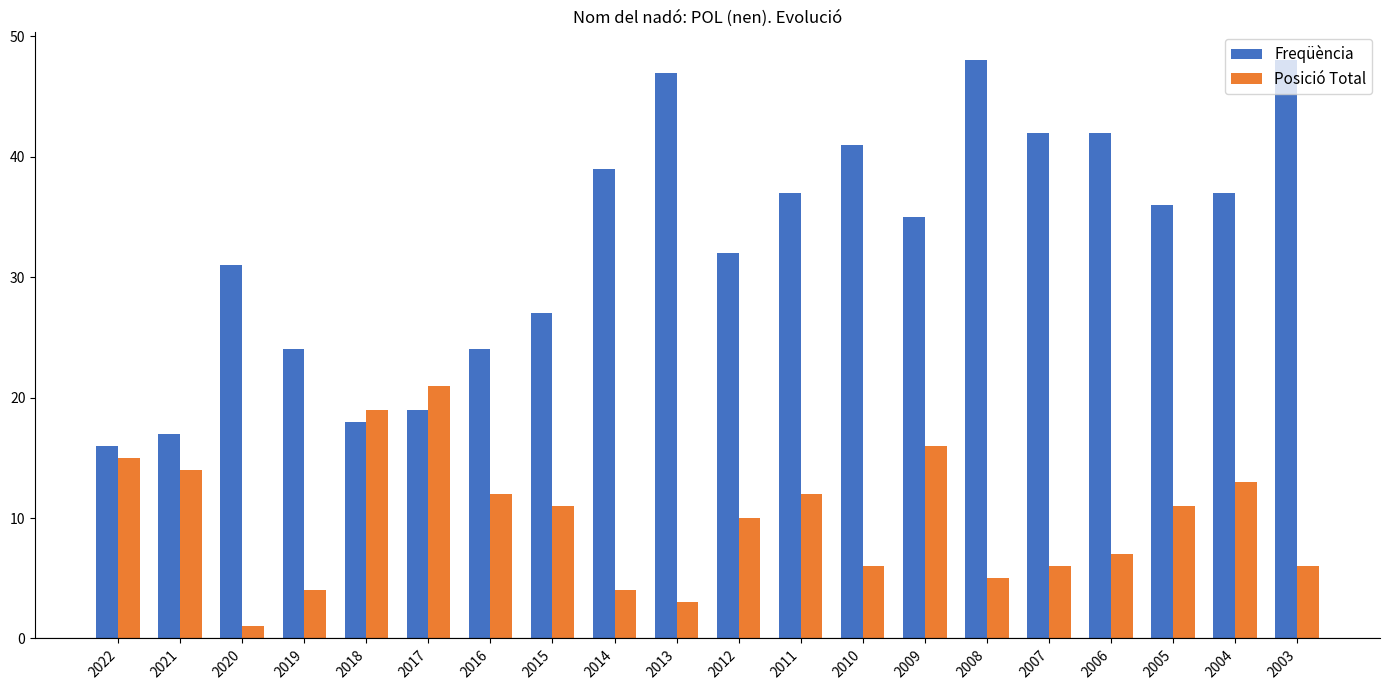

At which category is the sum across all series the highest?

2003